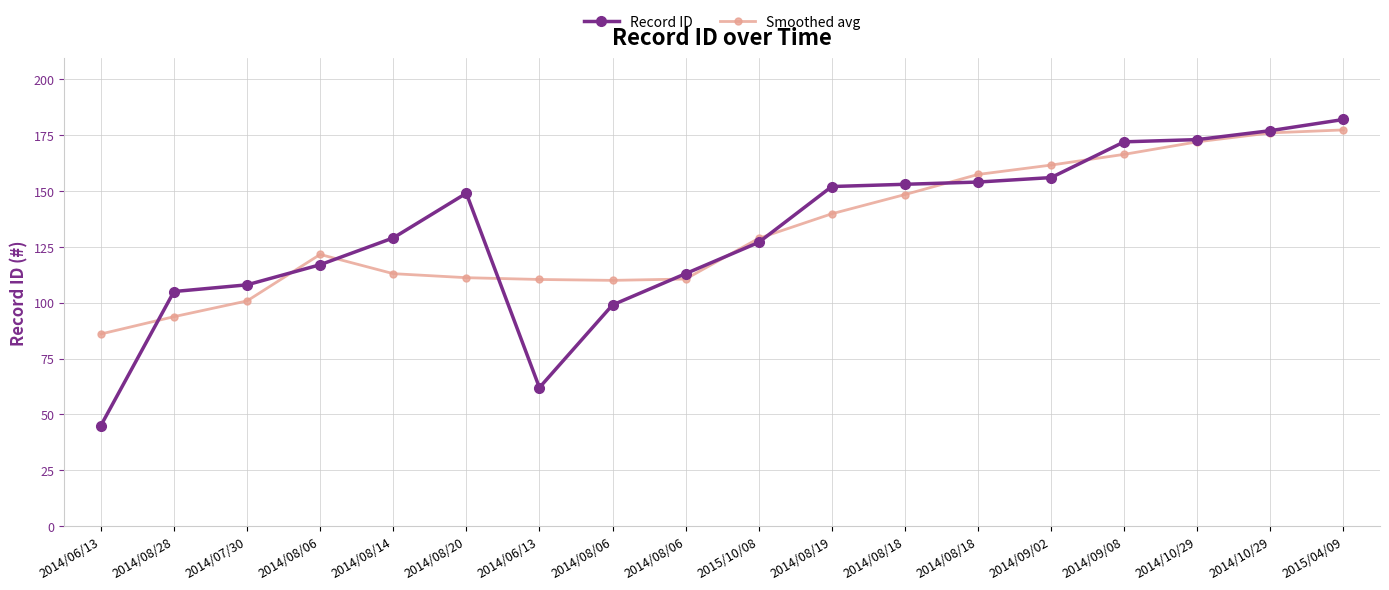

How many categories are shown in the chart?

18